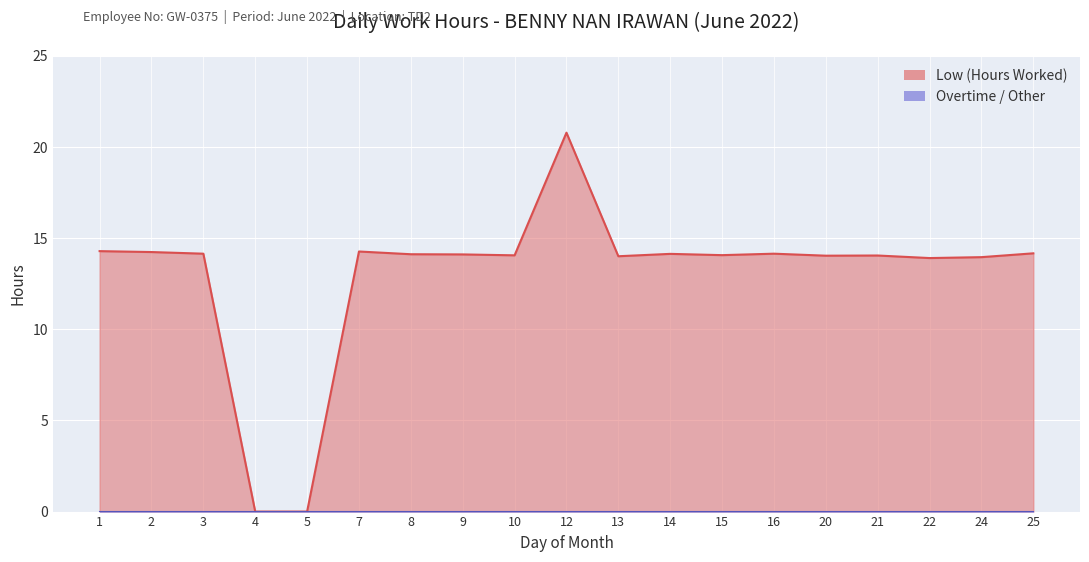

What is the greatest value displayed?

20.8